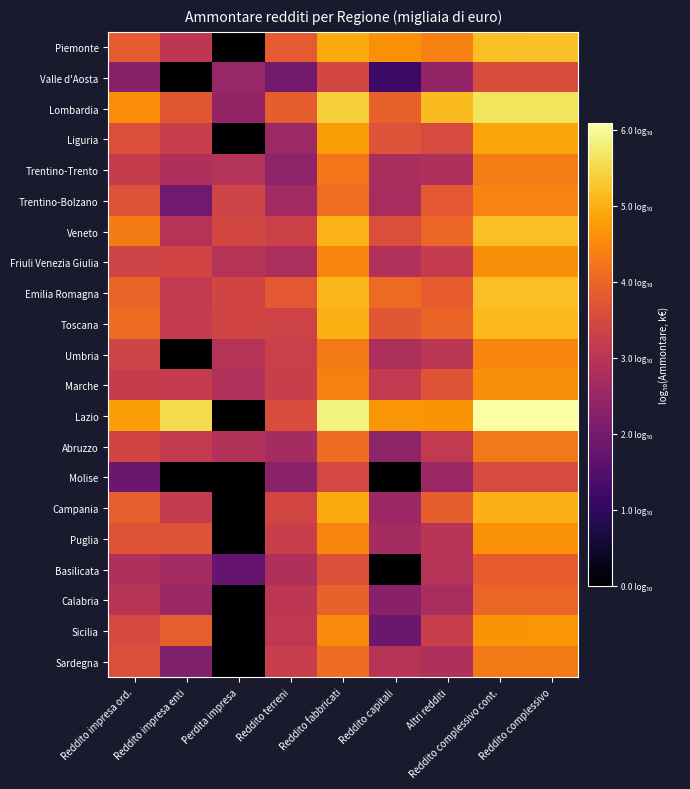

What is the total value across all series at Reddito terreni?

64.6